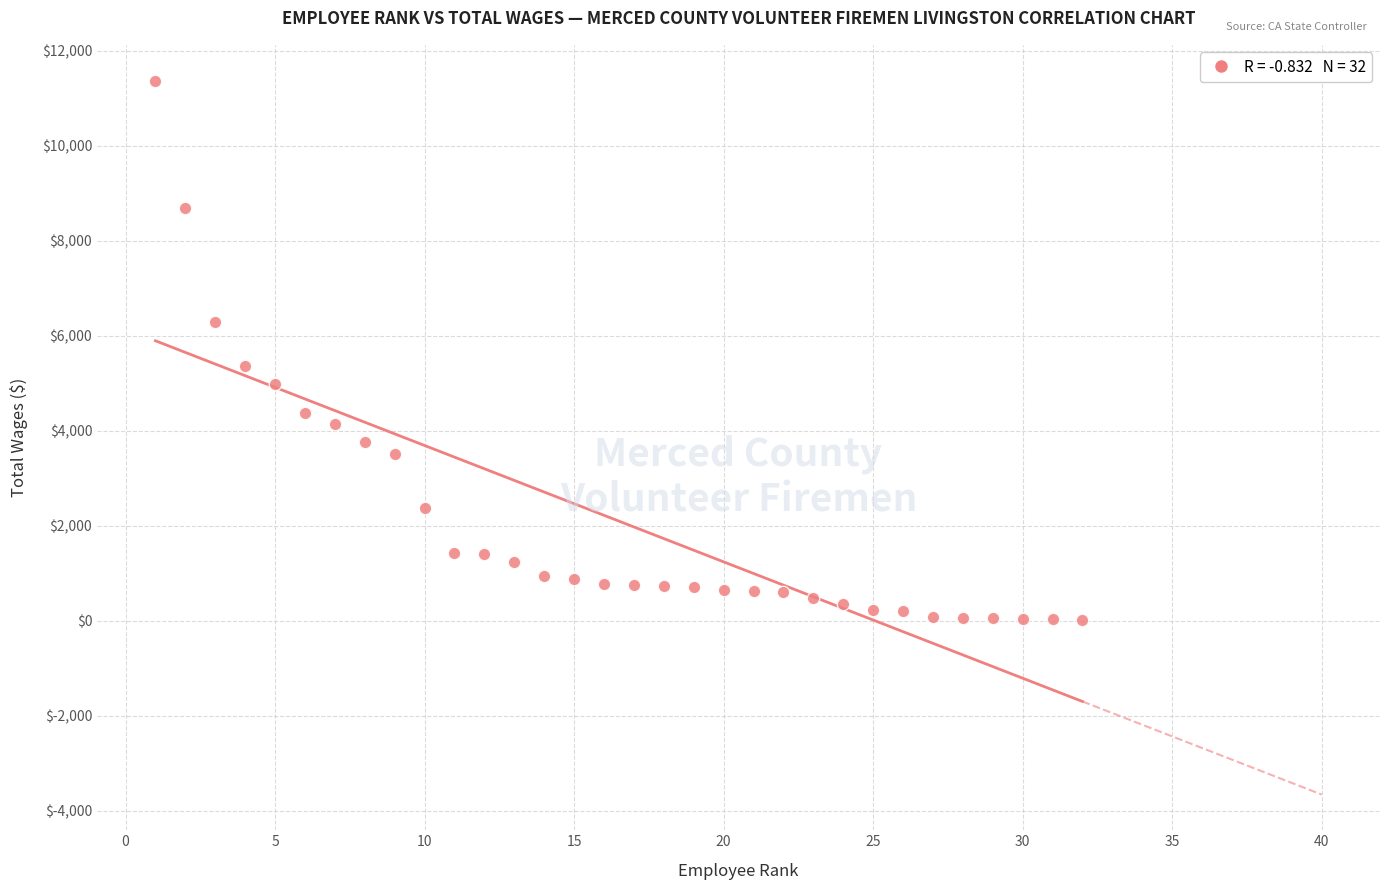

What is the range of X values (max minus min)?

31